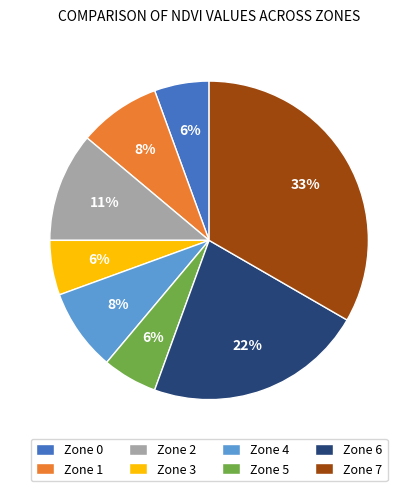

Count the number of slices in the pie.

8